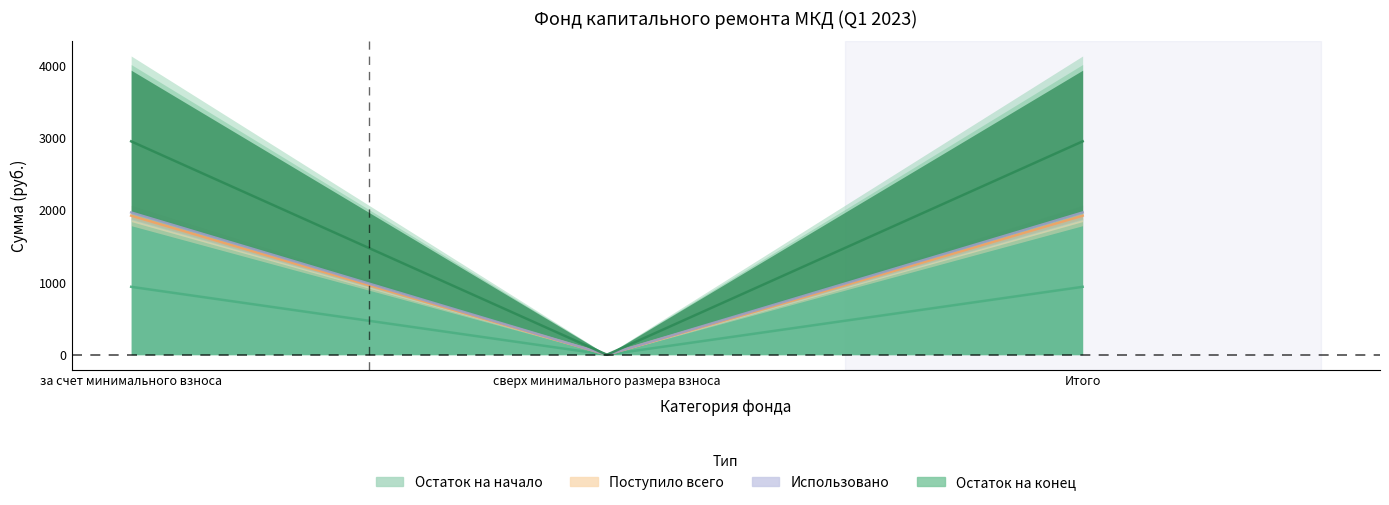

Which series has the largest total across all categories?

Остаток на конец